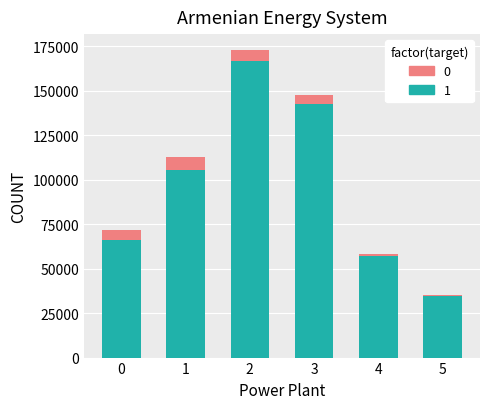

What is the total value across all series at 2?

173107.7